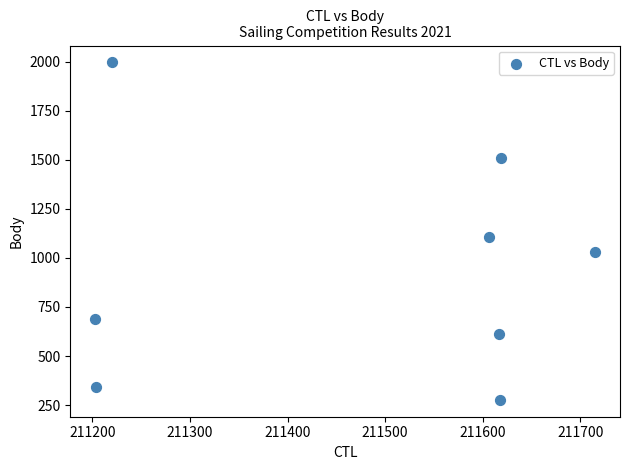

What is the average Y value?

945